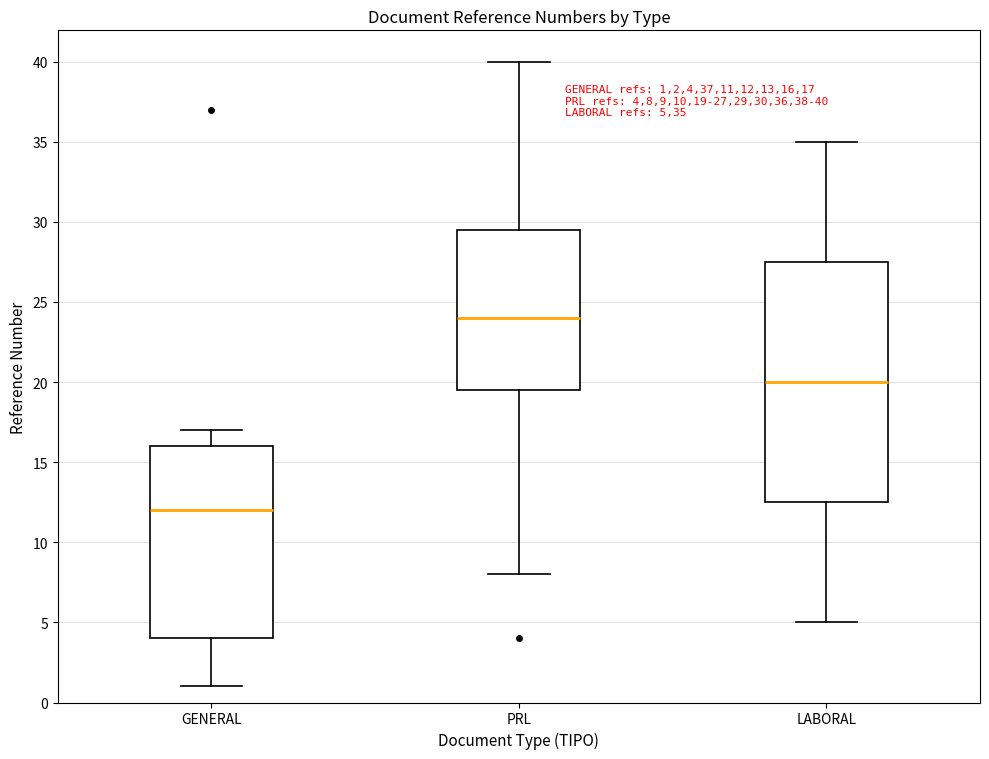

Which box's median line is the highest?

PRL